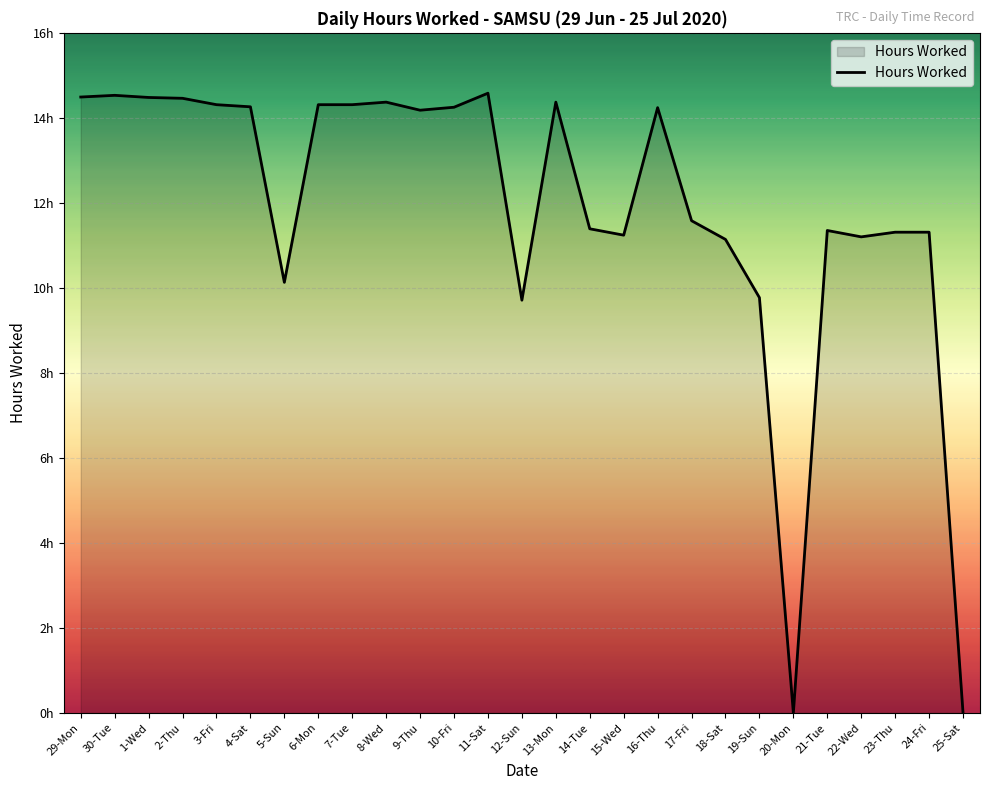

Between 18-Sat and 6-Mon, which is larger?

6-Mon